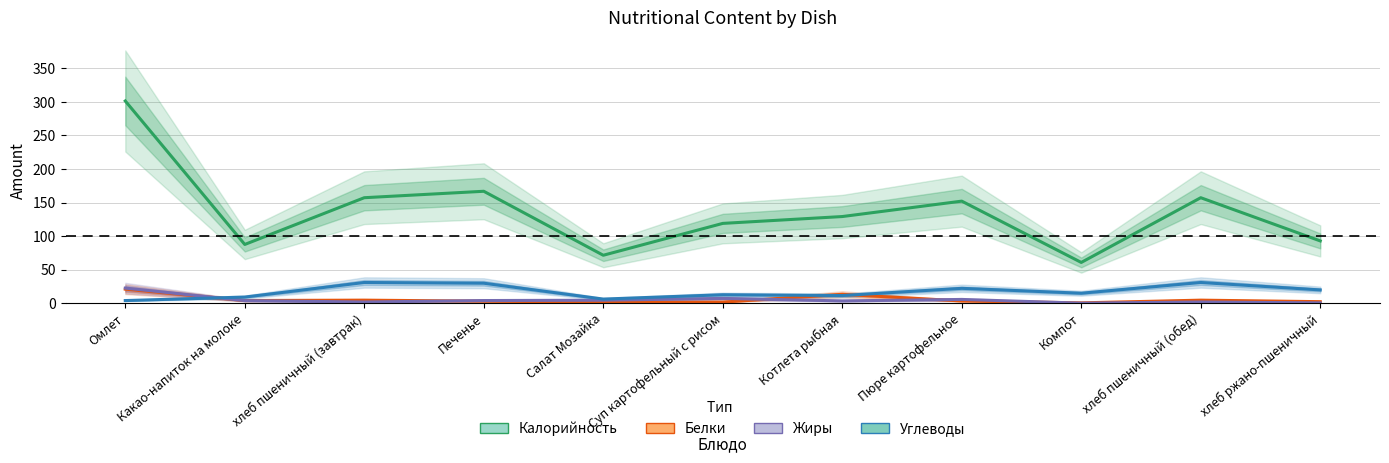

What is the difference between the second highest and second lowest values in the Жиры series?

6.6